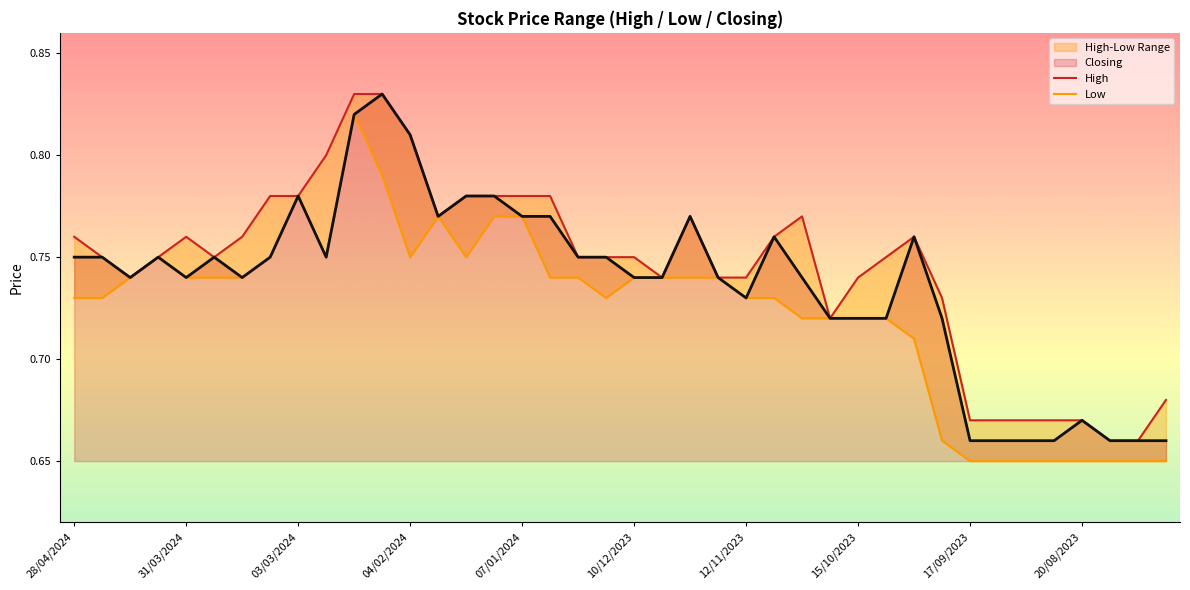

The value of High at 17/03/2024 is 0.8. True or false?

True